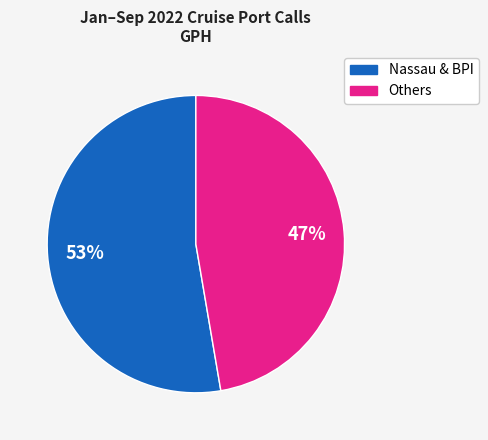

To the nearest percent, what is the average slice percentage?

50%